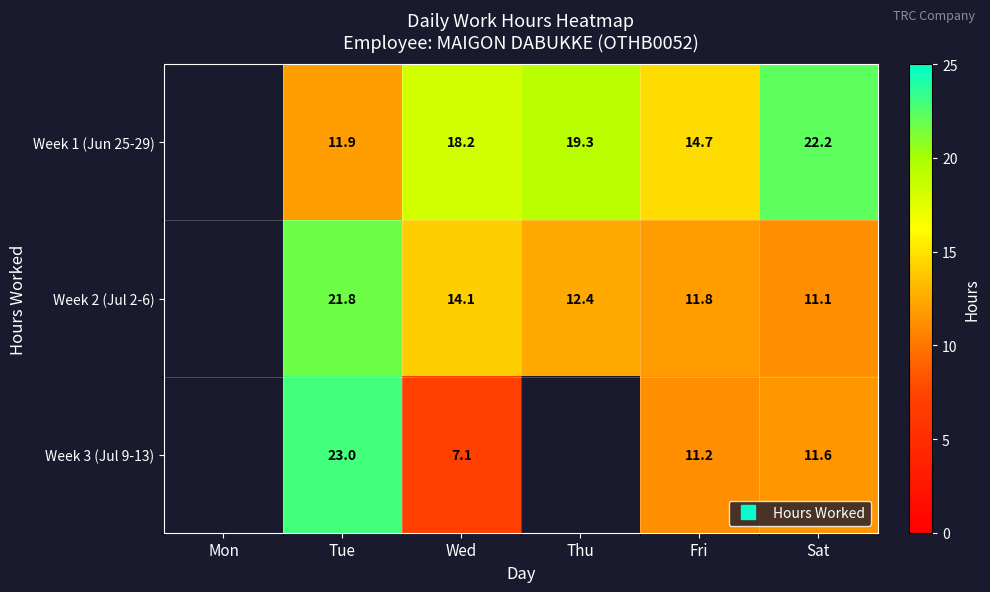

The value of Week 1 (Jun 25-29) at Wed is 18.2. True or false?

True